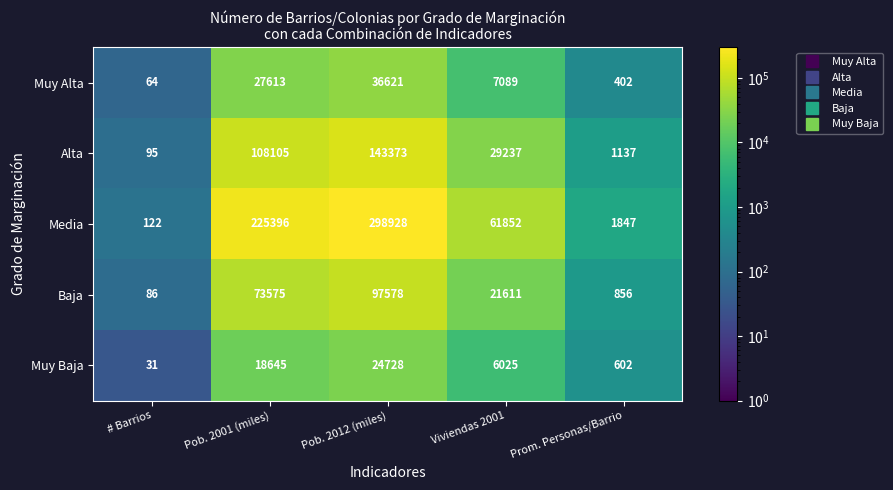

At which label does Alta reach its minimum?

# Barrios